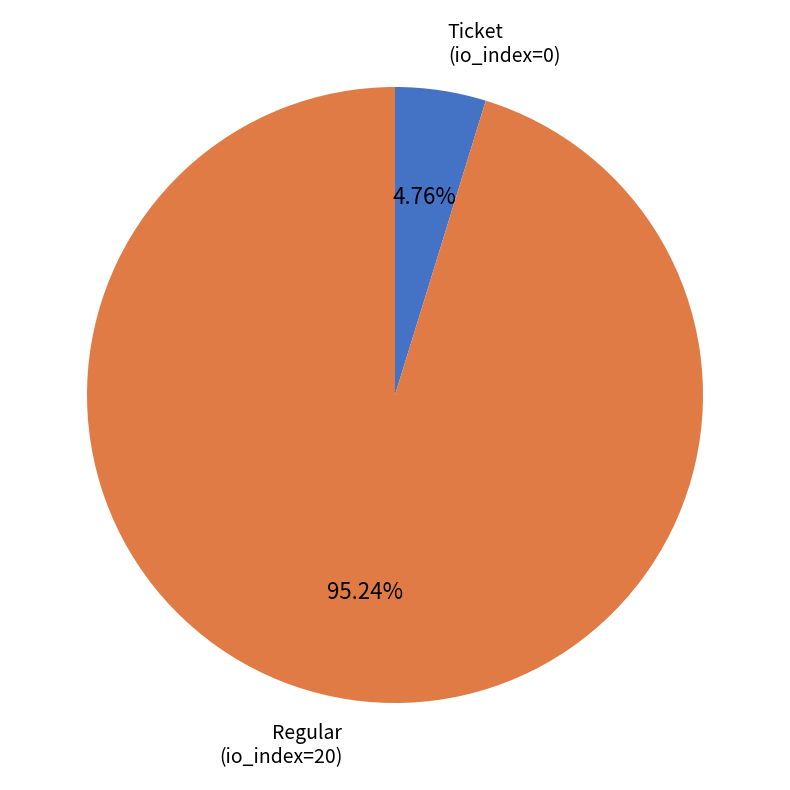

Does any single category account for the majority?

Yes